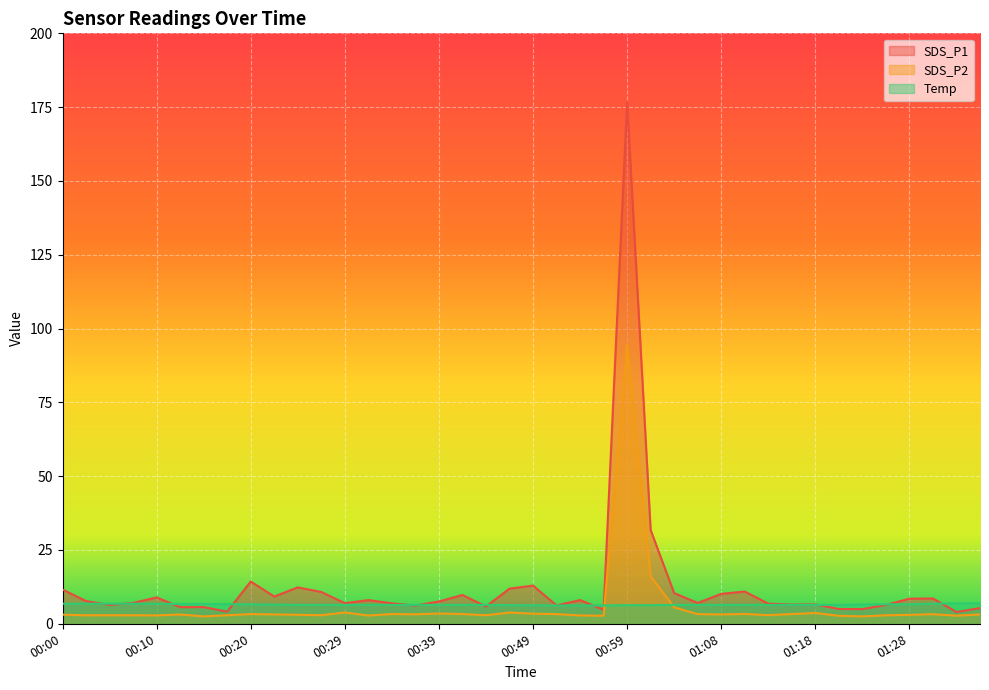

At how many categories does at least one series exceed 13?

3